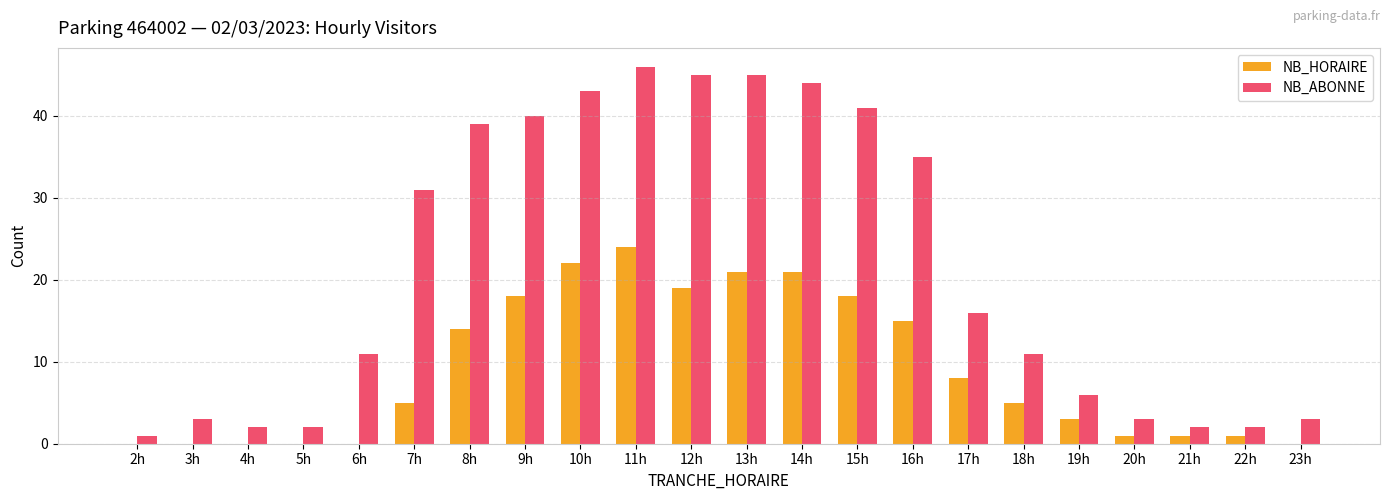

True or false: NB_ABONNE has a value of 15 at 6h.

False